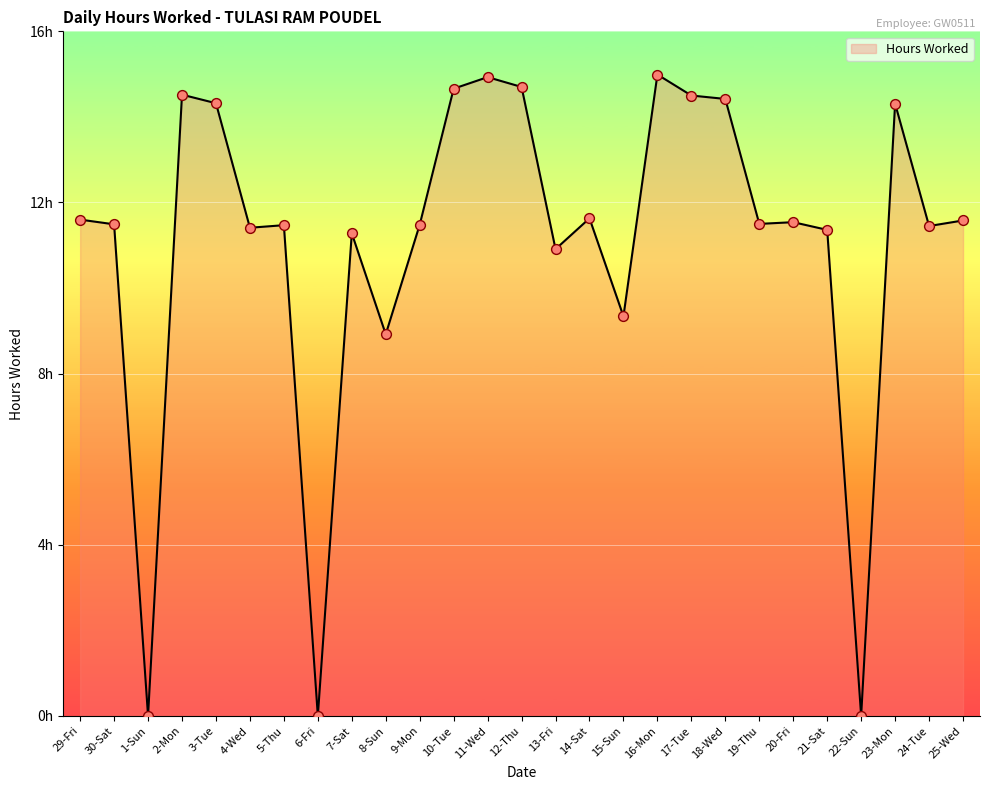

Is this an area chart (filled region under the line)?

Yes